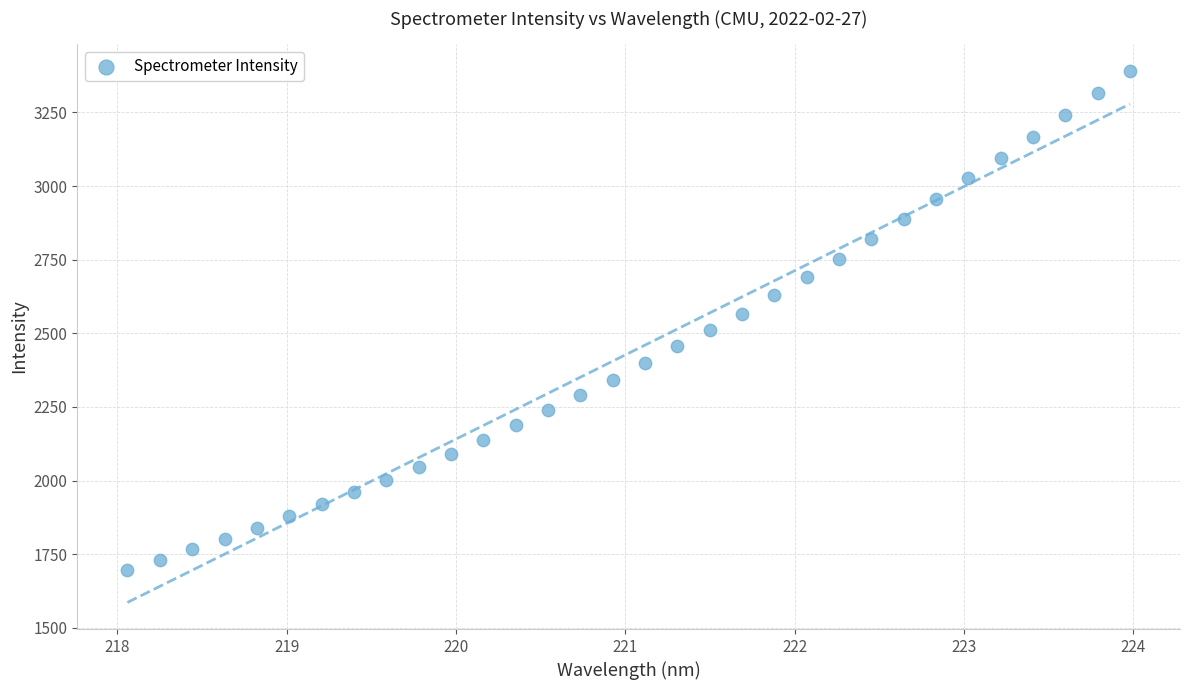

What is the range of X values (max minus min)?

5.9